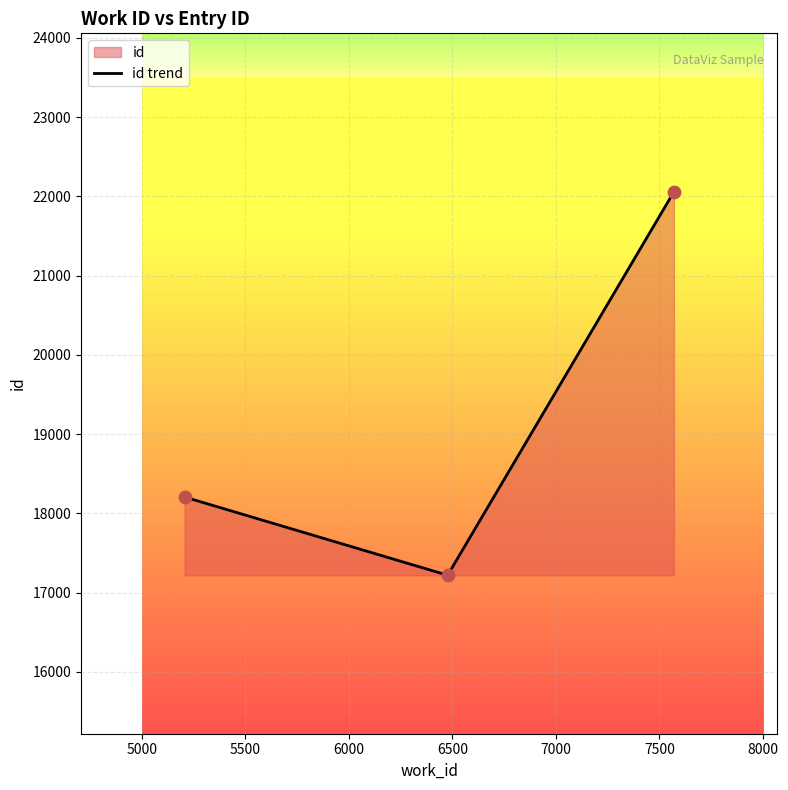

What is the smallest value displayed?

17219